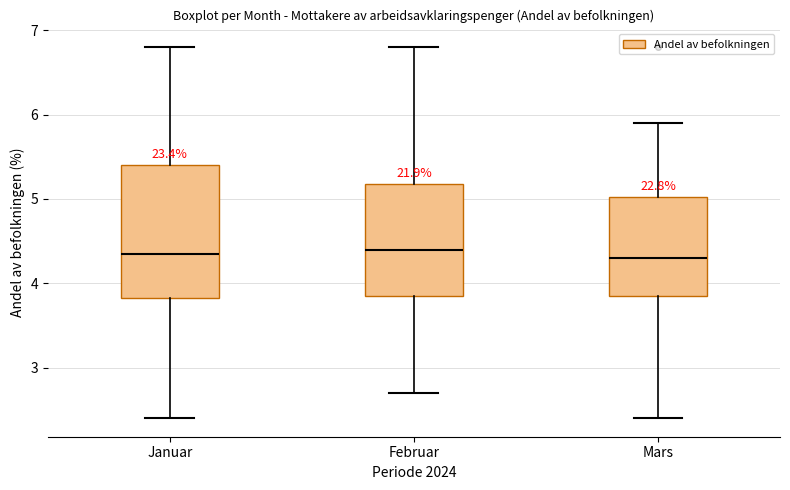

Which box is the tallest, from its lower edge to its upper edge?

Januar